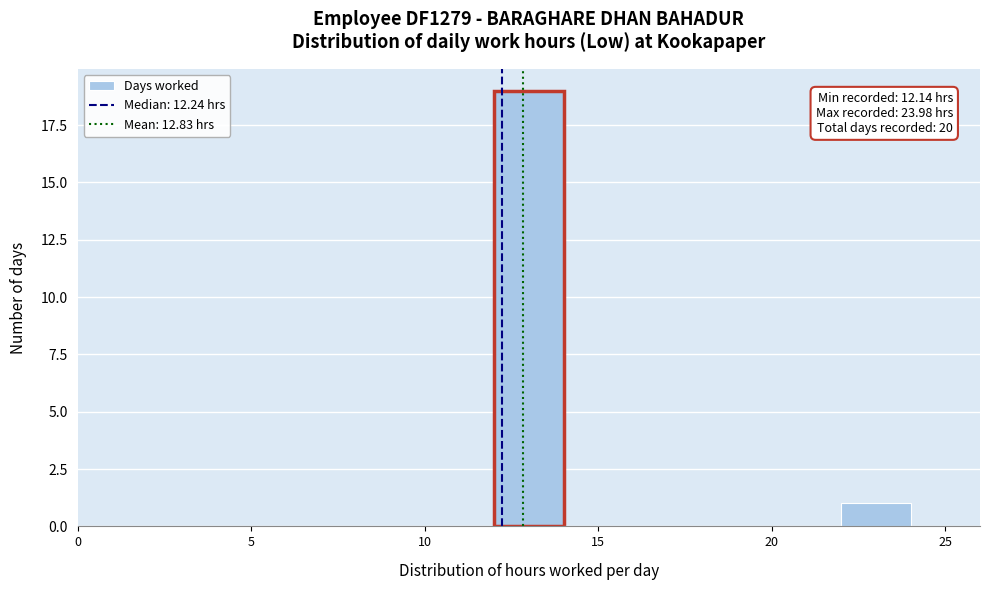

Over which range of the x-axis is the bar tallest?

12 to 14